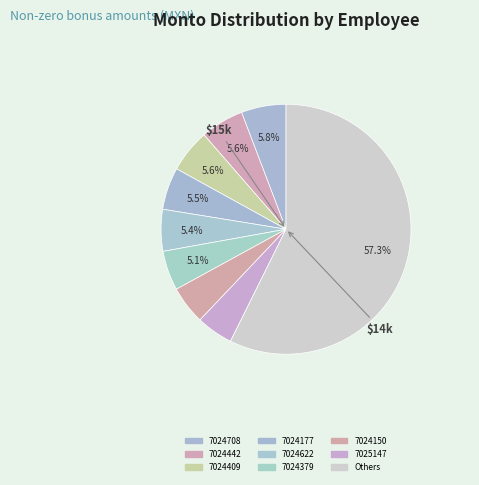

How many segments does this pie chart have?

9